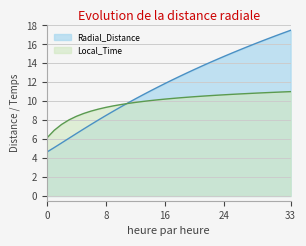

Reading right to left, transcribe all the data shown in this chart.

Radial_Distance: 17.5	17.2	16.9	16.6	16.3	16.0	15.7	15.4	15.1	14.7	14.4	14.1	13.7	13.4	13.0	12.6	12.3	11.9	11.5	11.1	10.7	10.3	9.8	9.4	8.9	8.5	8.0	7.6	7.1	6.6	6.1	5.6	5.1	4.6
Local_Time: 11.0	11.0	10.9	10.9	10.9	10.8	10.8	10.8	10.7	10.7	10.6	10.6	10.5	10.5	10.4	10.4	10.3	10.2	10.1	10.1	10.0	9.9	9.8	9.6	9.5	9.4	9.2	9.0	8.7	8.4	8.0	7.5	6.9	6.1